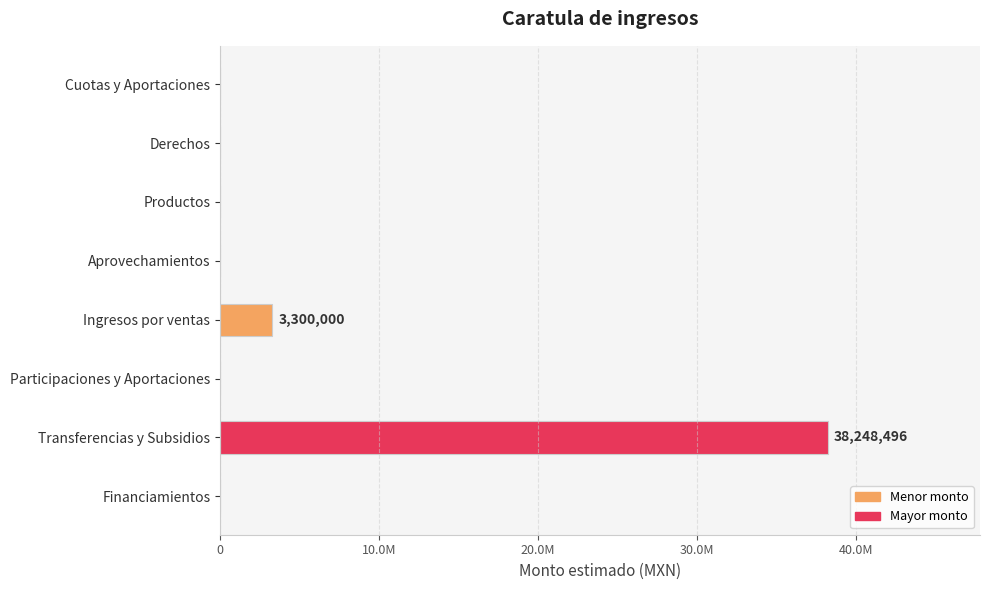

Are the bars horizontal?

Yes